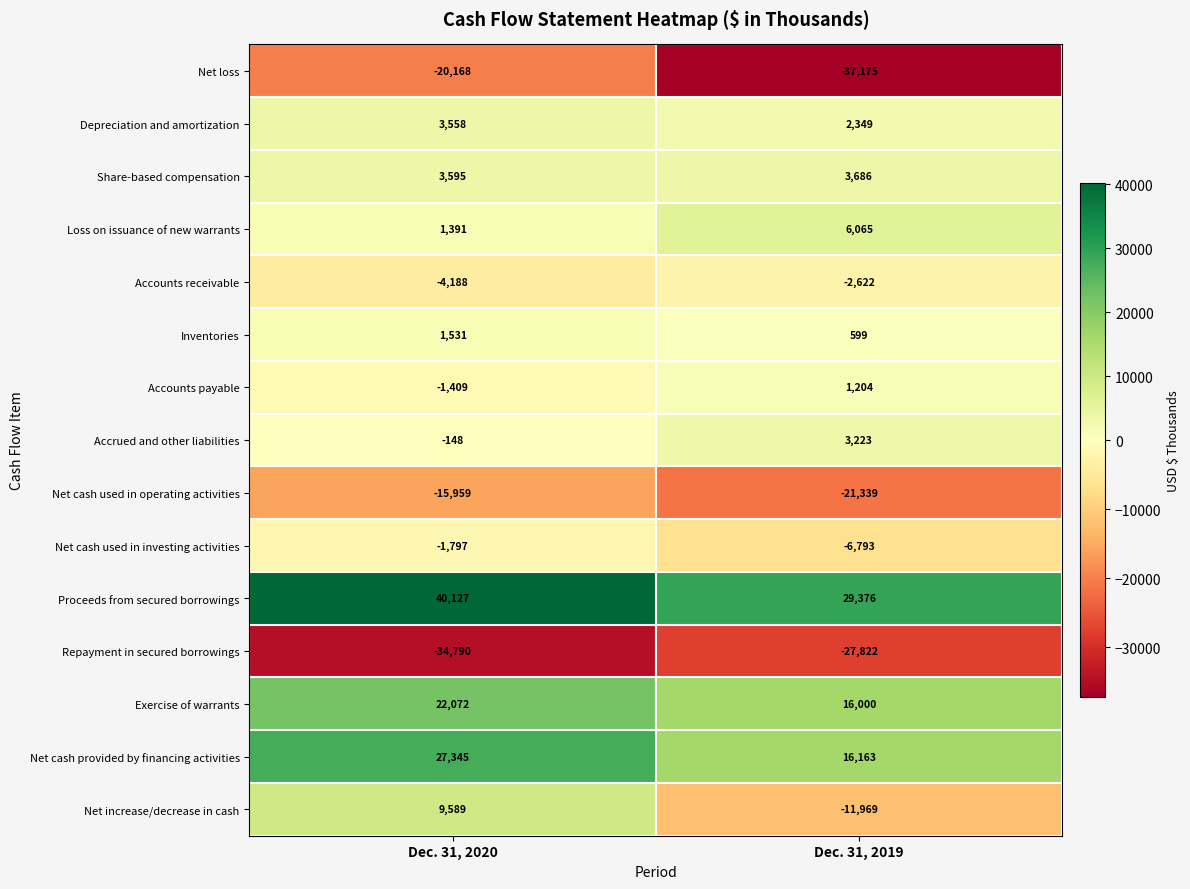

What is the highest value of the Net cash provided by financing activities series?

27345